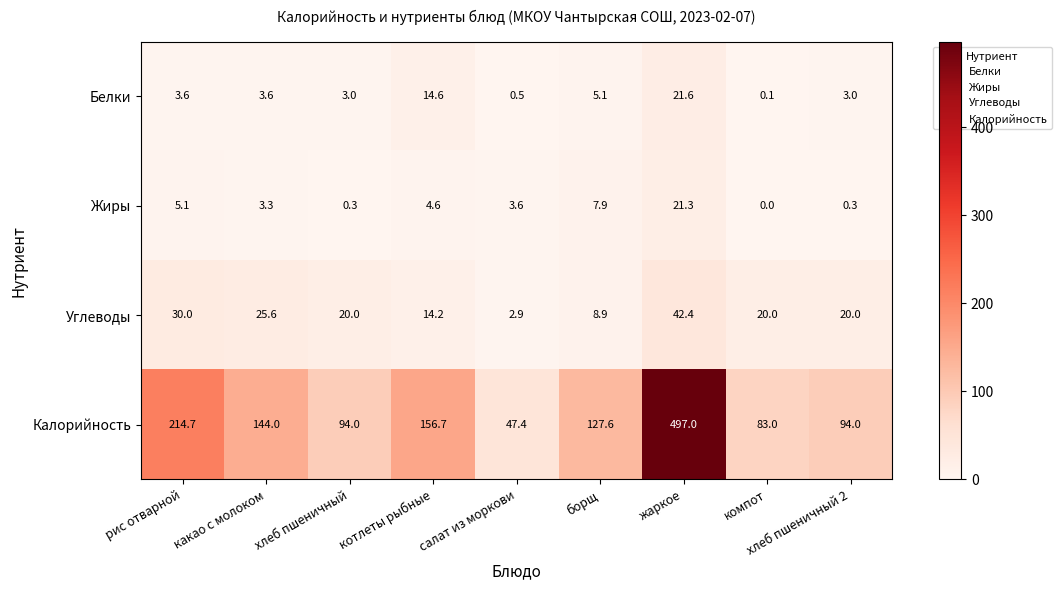

Which label corresponds to the smallest value in the chart?

компот